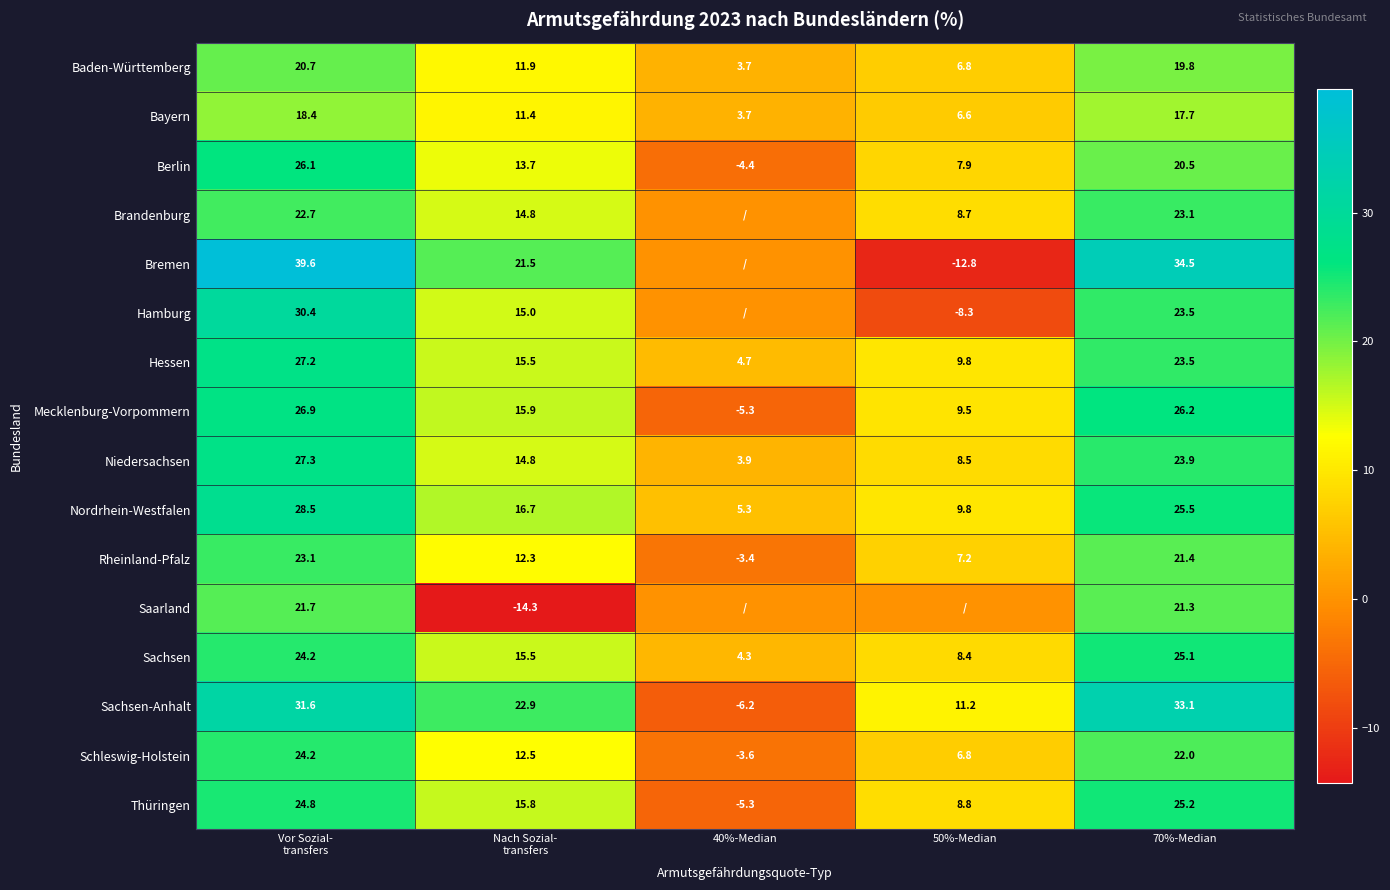

What is the smallest value displayed?

-14.3